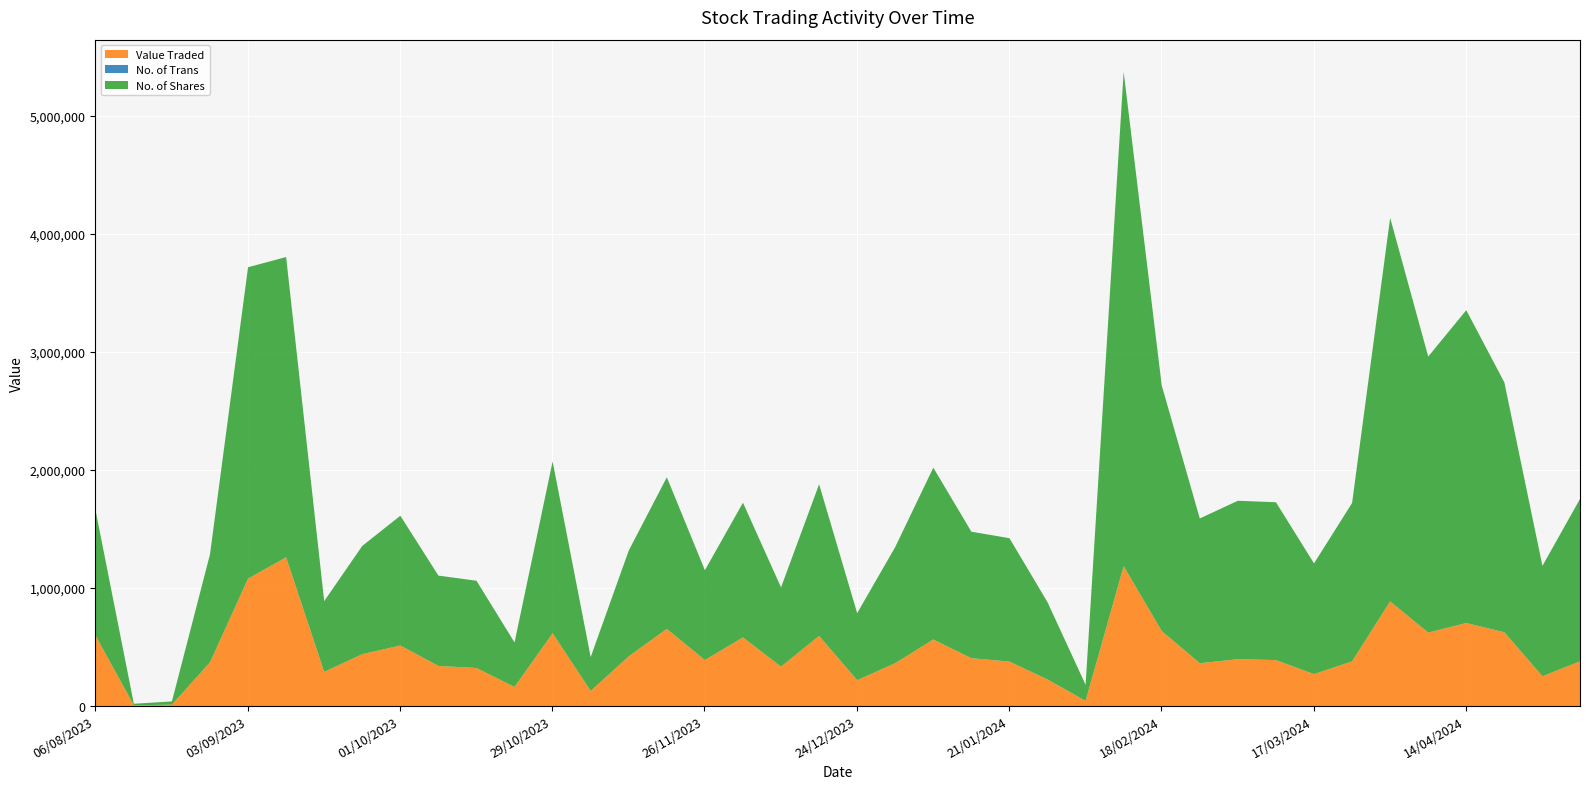

True or false: Value Traded and No. of Shares intersect in this chart.

False